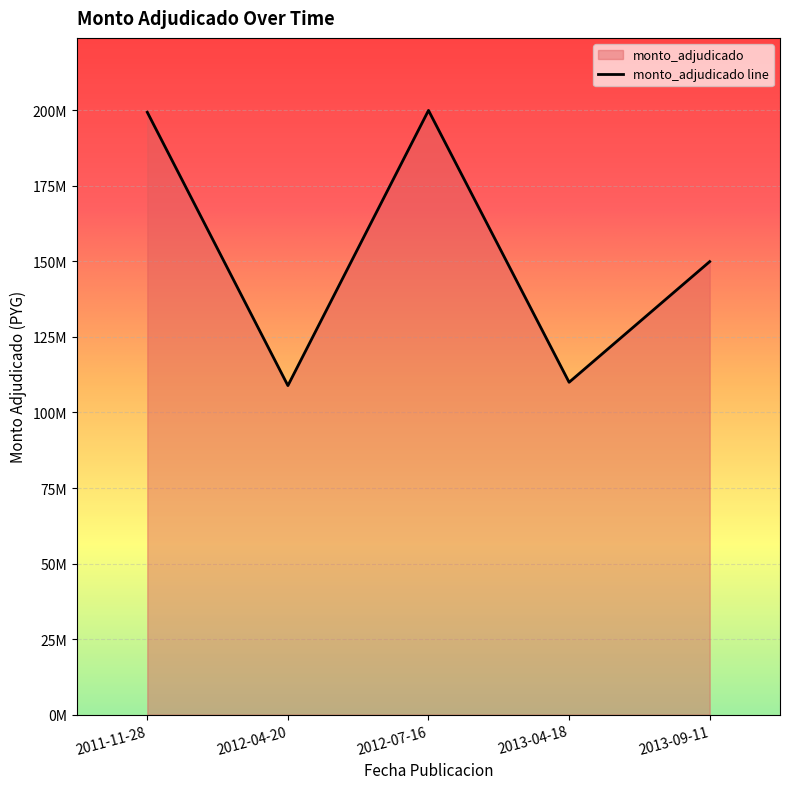

What is the change in value from 2012-04-20 to 2013-04-18?

+1100000